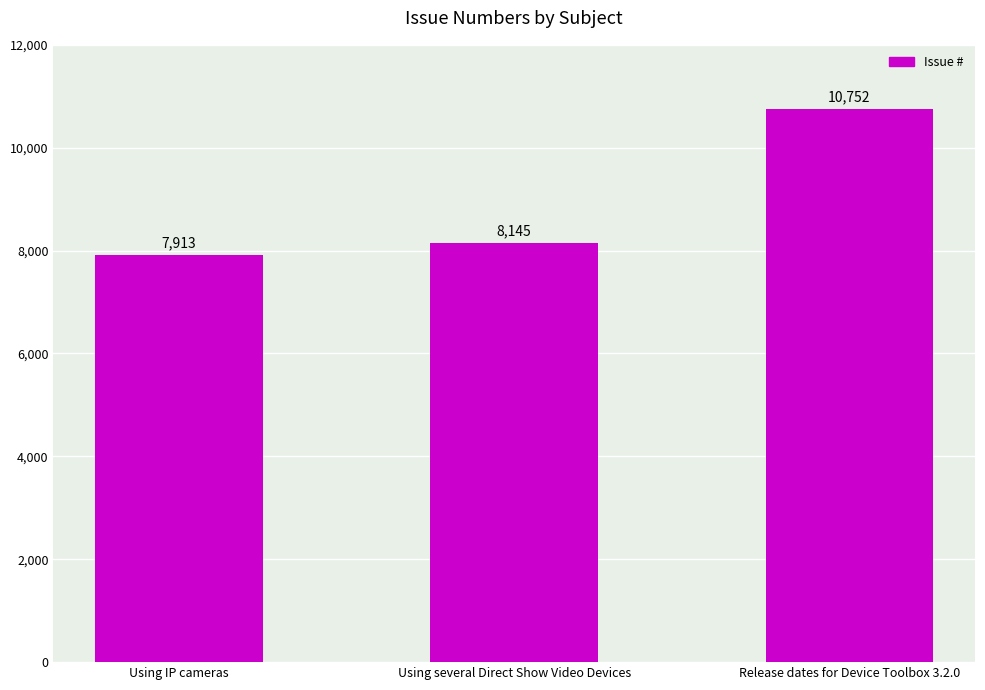

How many data points does each series have?

3